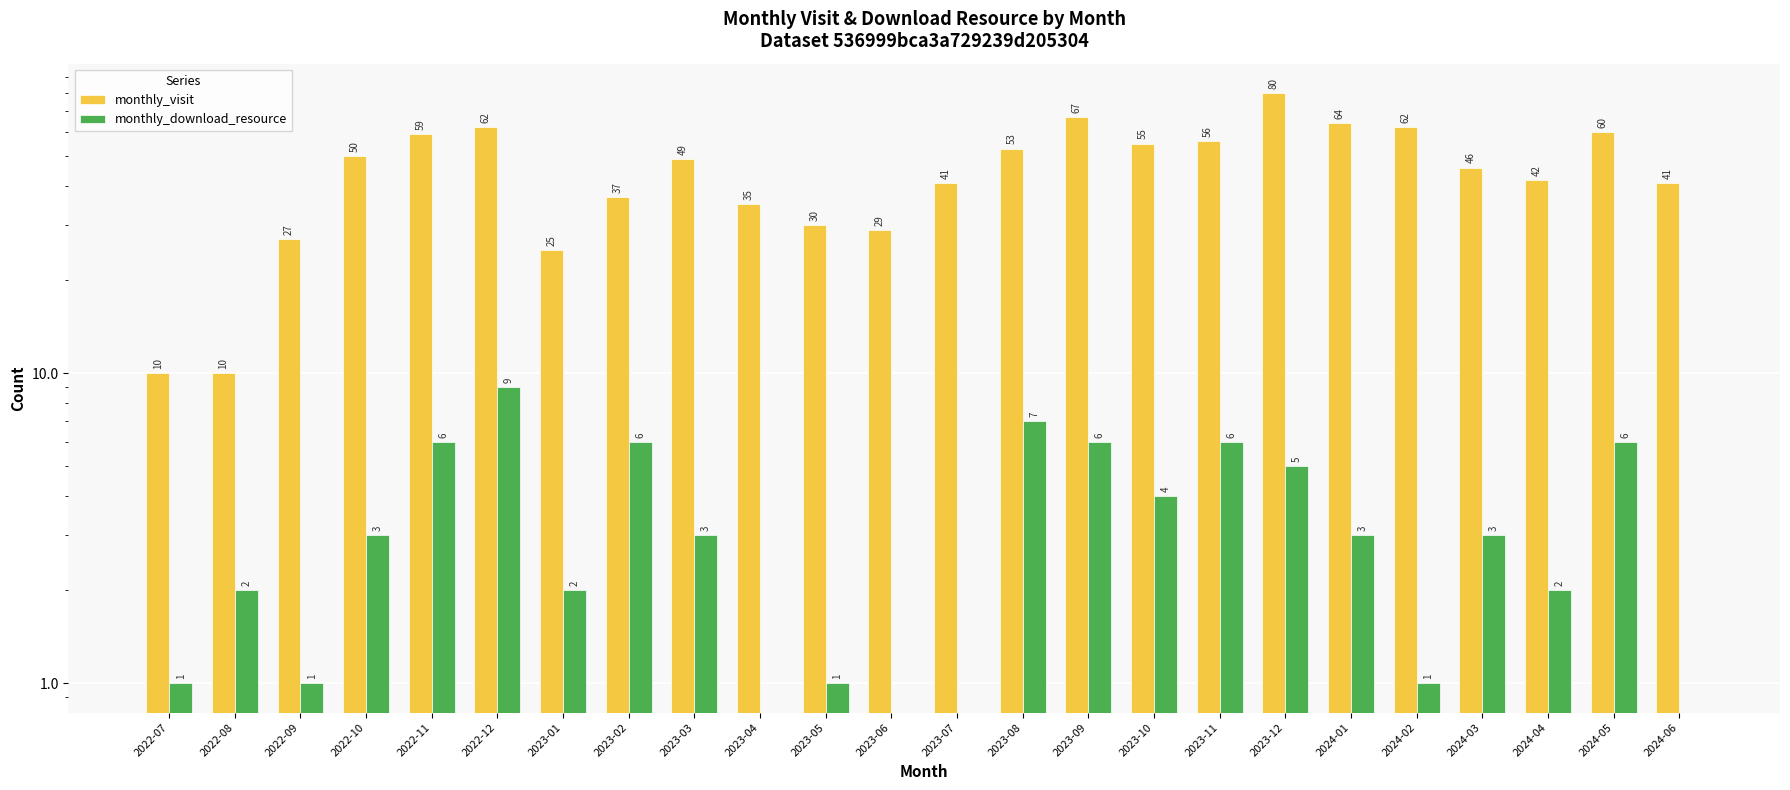

Which category has the lowest value in the monthly_visit series?

2022-07